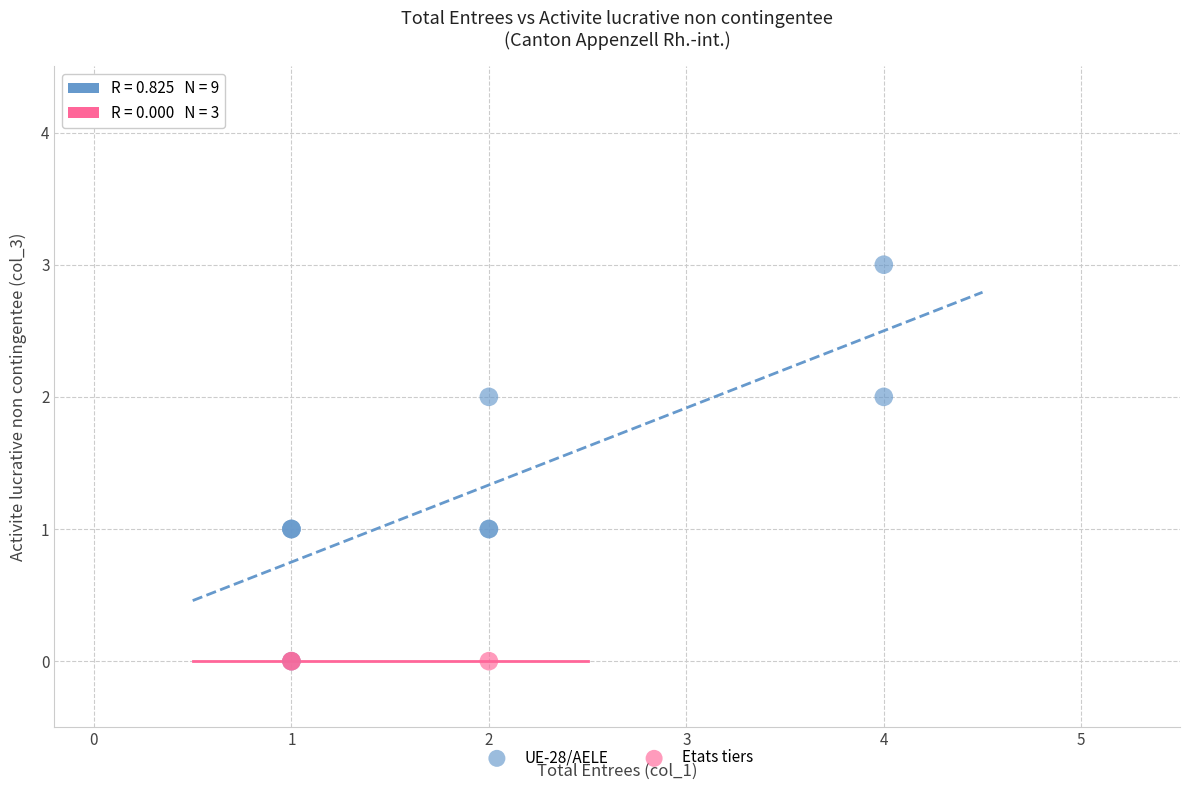

Which series contains the highest Y value?

UE-28/AELE